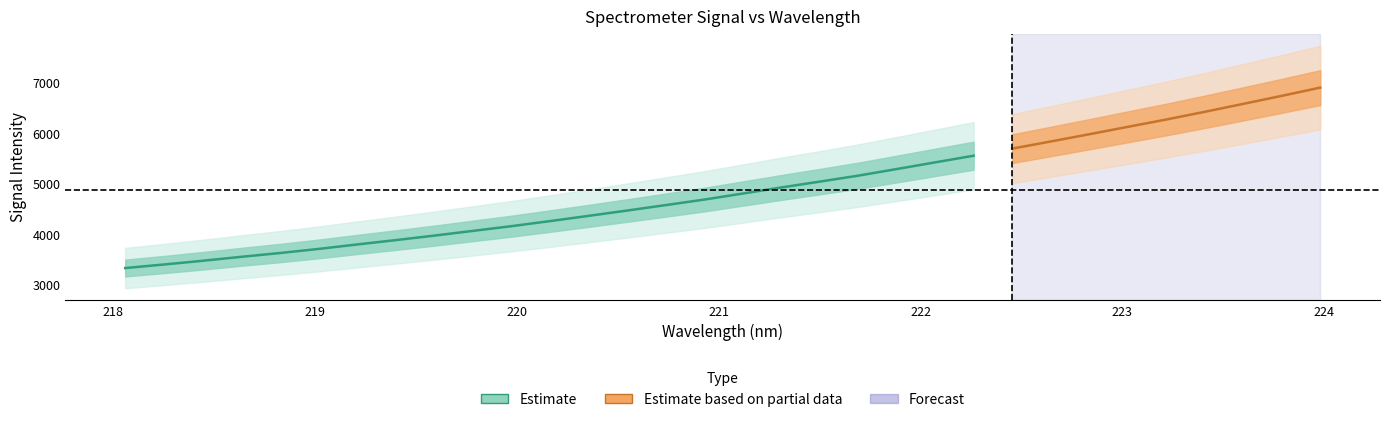

What is the change in value from 12 to 28?

+2063.6